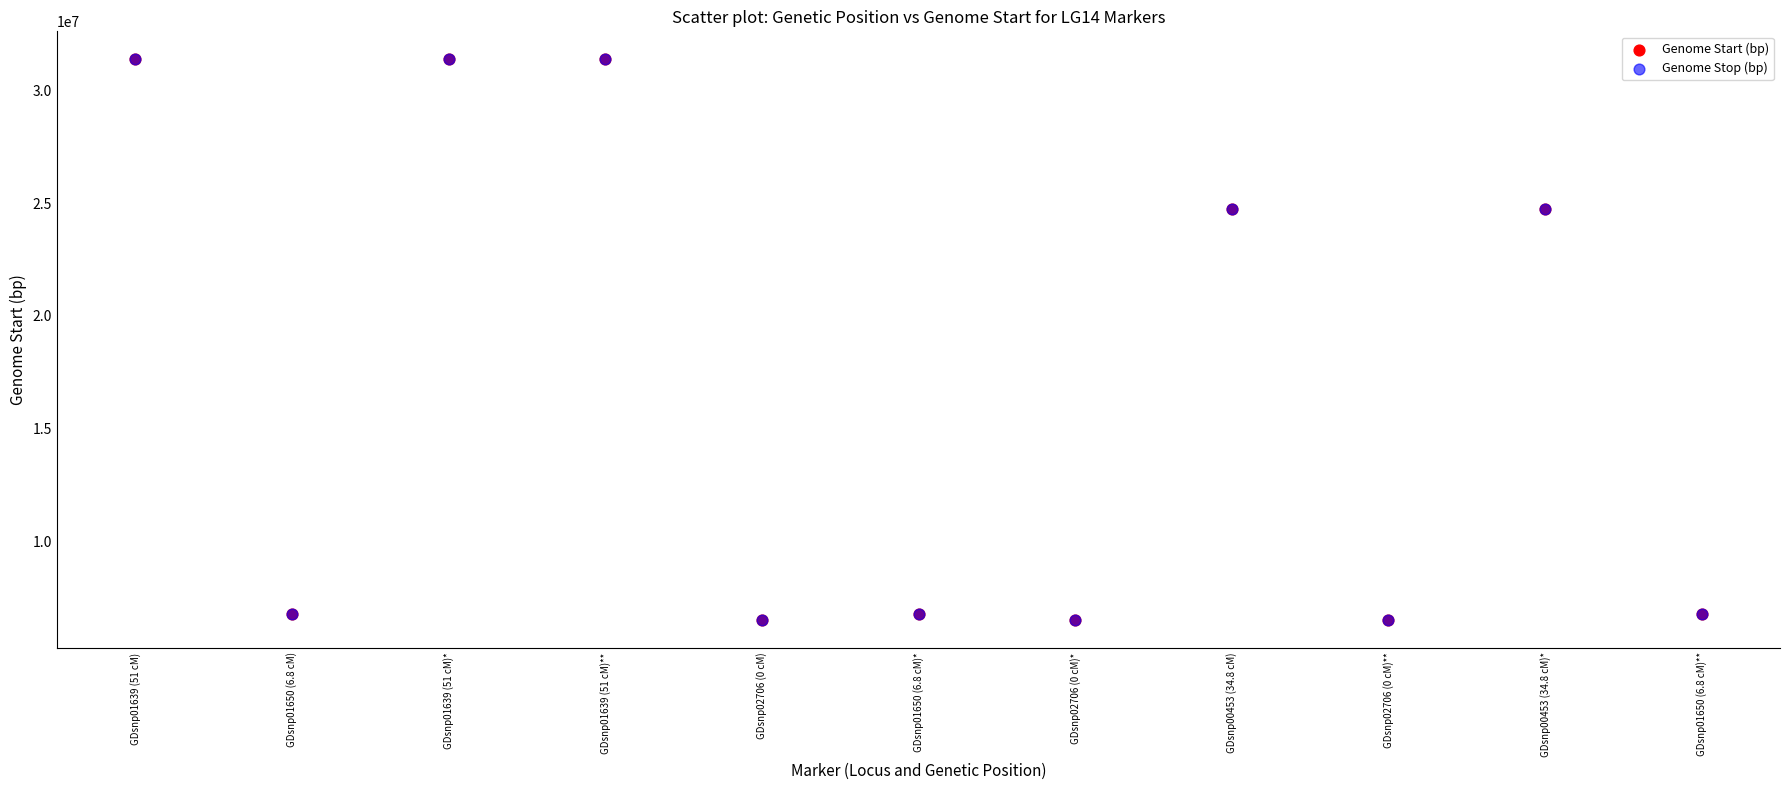

What are all the series names shown in the legend?

Genome Start (bp), Genome Stop (bp)